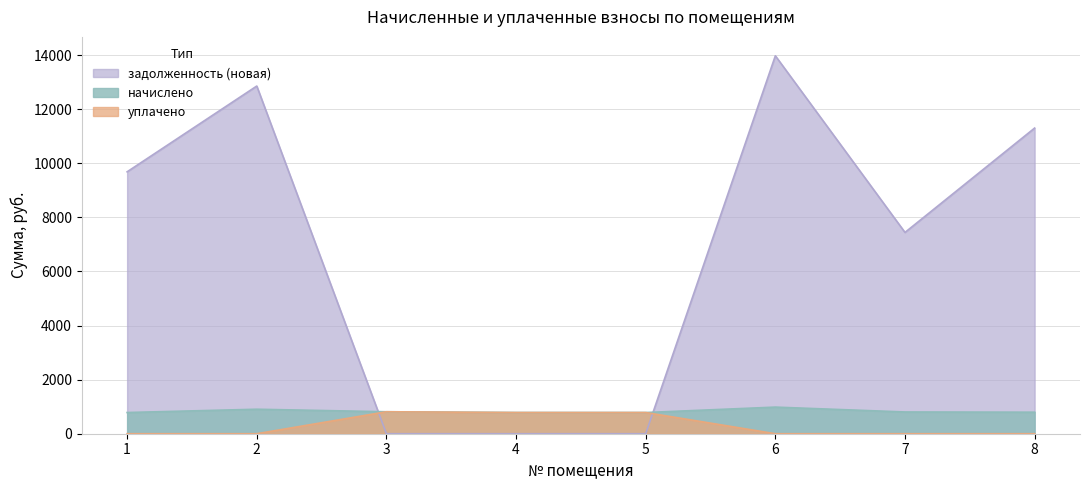

How many interior local peaks does the nachisleno series have?

2